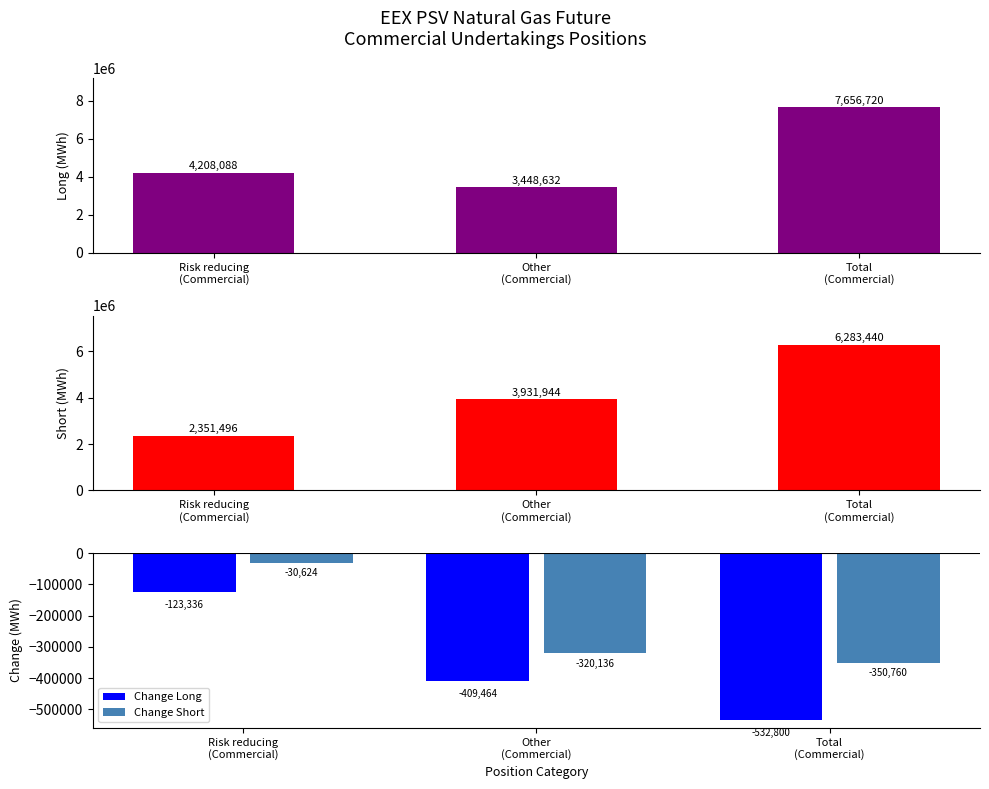

Which series has the widest spread of values?

Long Positions